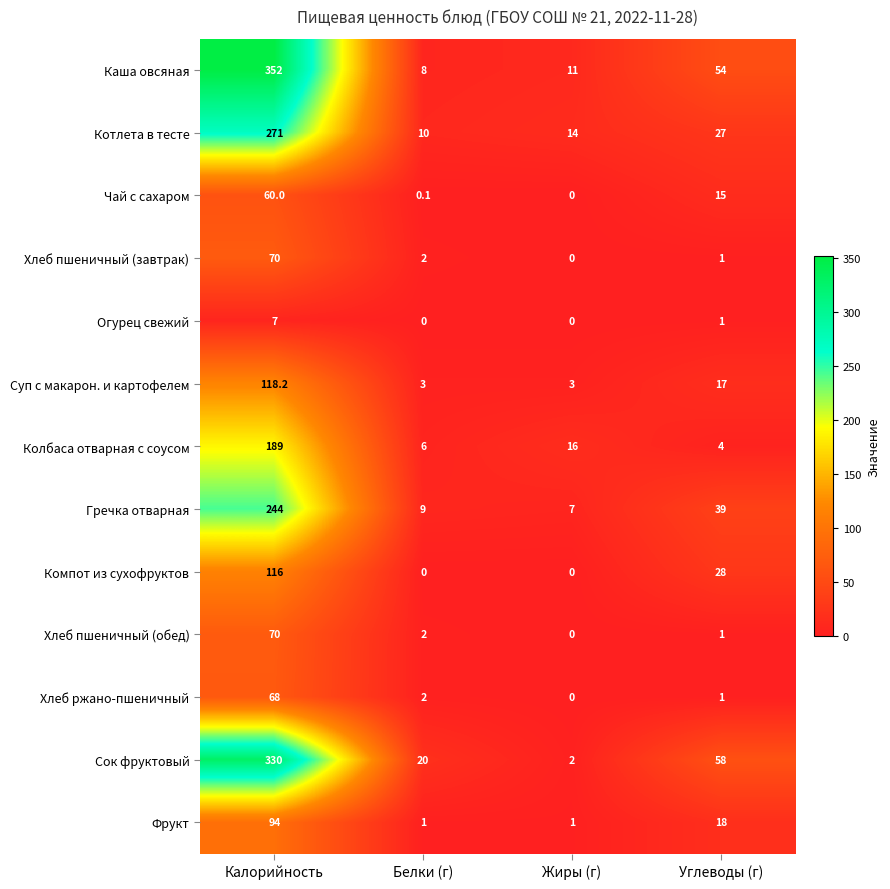

Which series has the largest total across all categories?

Каша овсяная